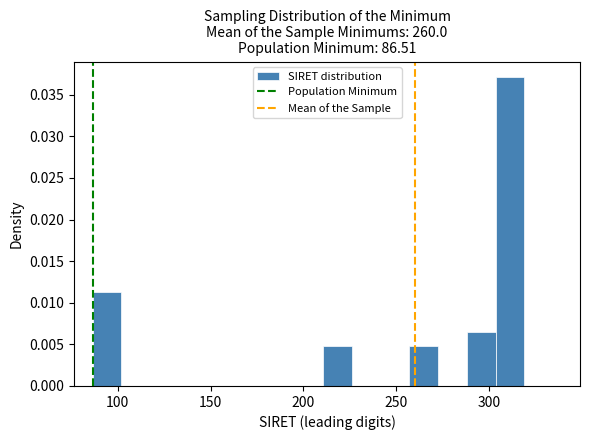

Around what value on the x-axis is the tallest bar? Give the approximate position of its centre, as read against the axis.

310